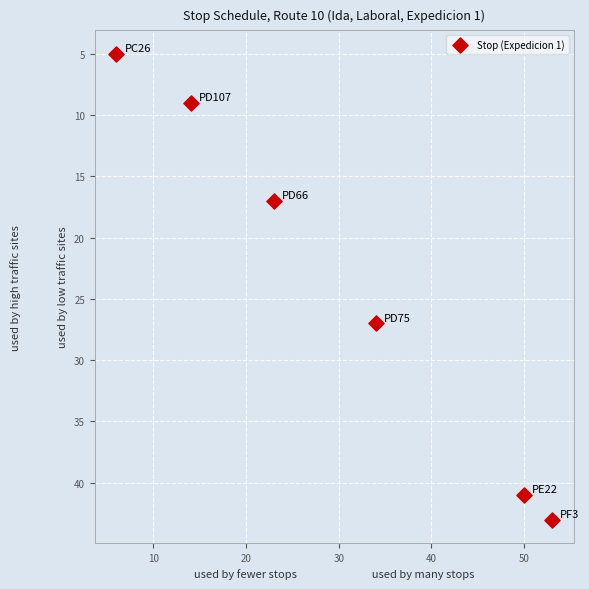

What Y value in the scatter plot is closest to 24?

27